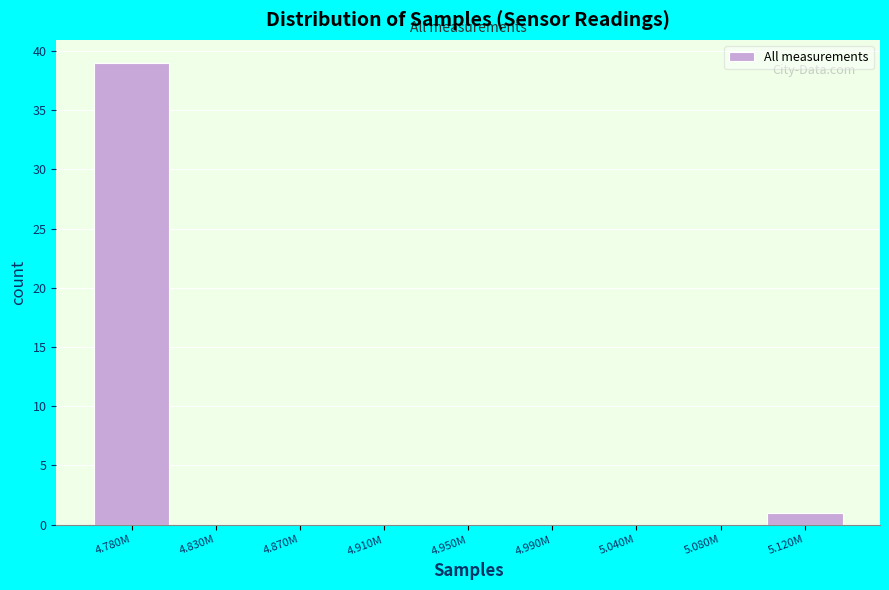

Reading right to left, list all the values displayed in this chart.

5.120M=1	5.080M=0	5.040M=0	4.990M=0	4.950M=0	4.910M=0	4.870M=0	4.830M=0	4.780M=39